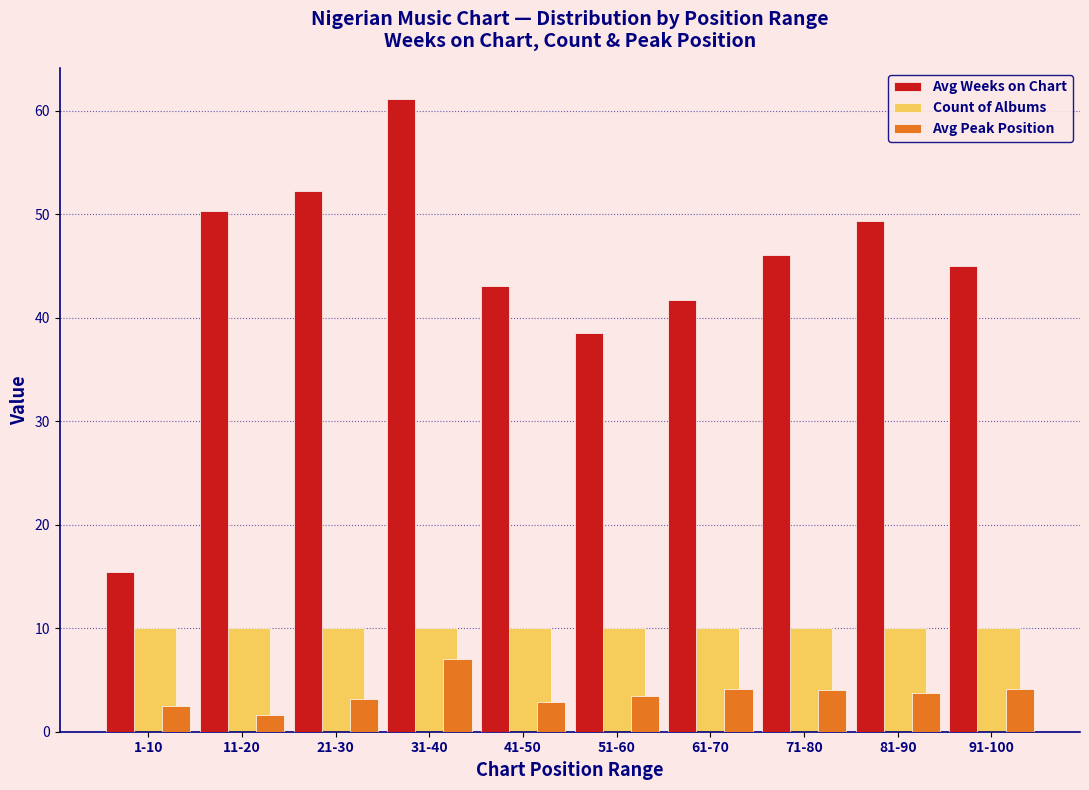

Is it true that Count of Albums equals 16.0 at 81-90?

False